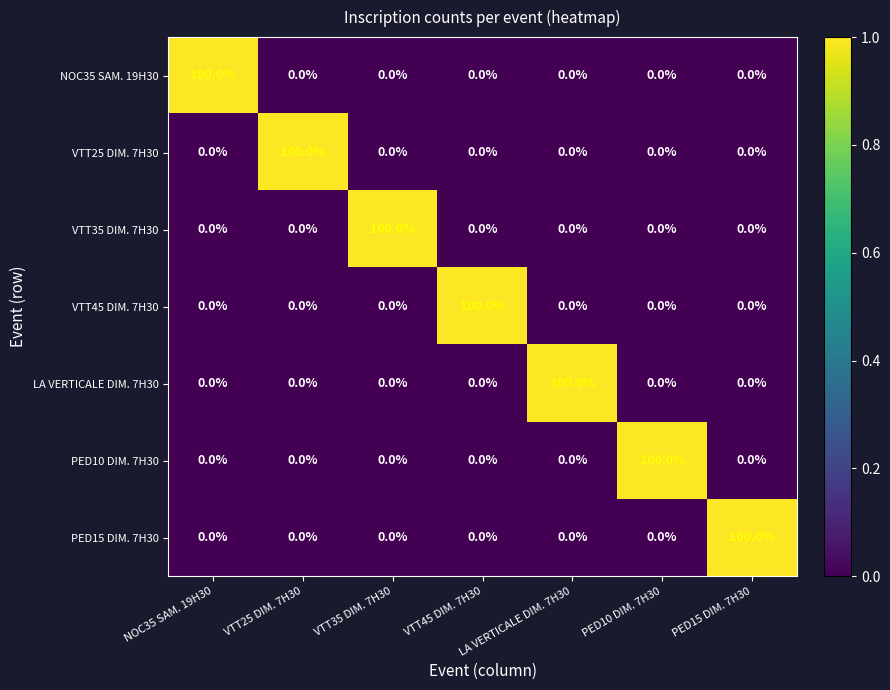

The VTT25 DIM. 7H30 series shows 0 at PED15 DIM. 7H30. True or false?

True